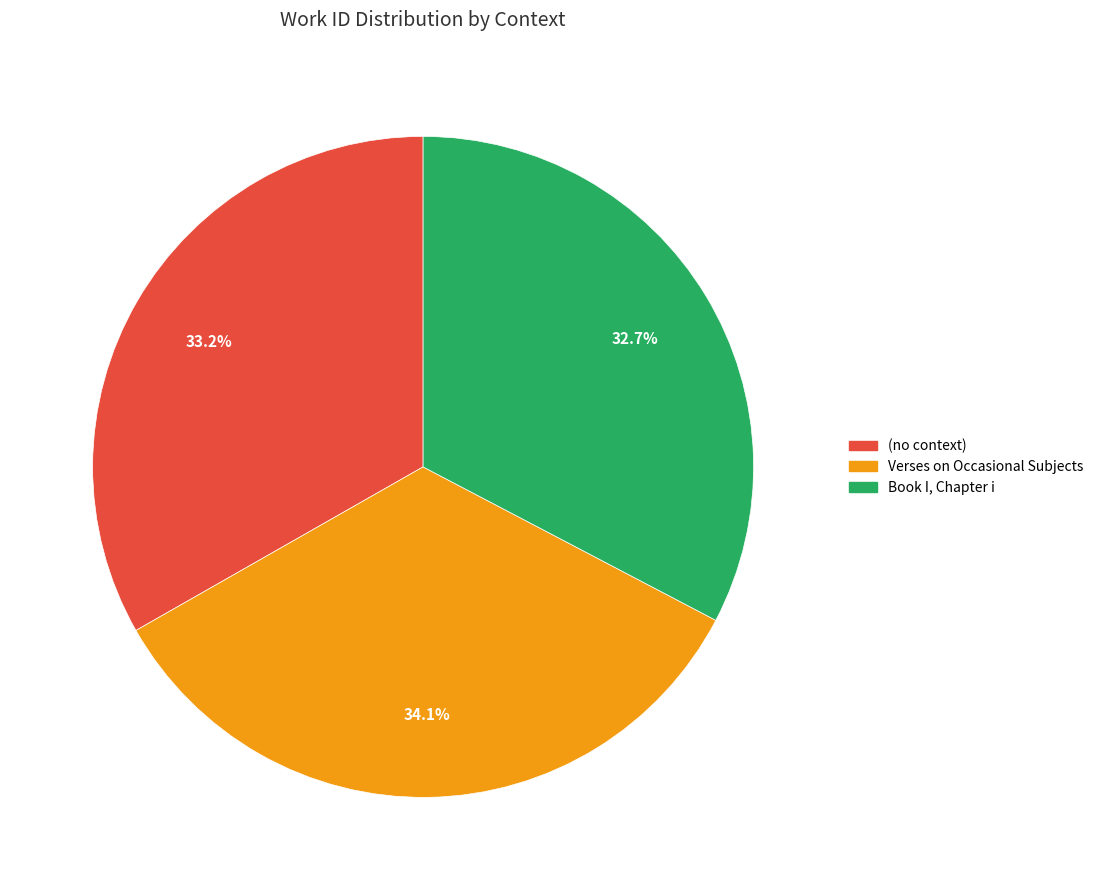

The Book I, Chapter i slice represents 33% of the pie. True or false?

True